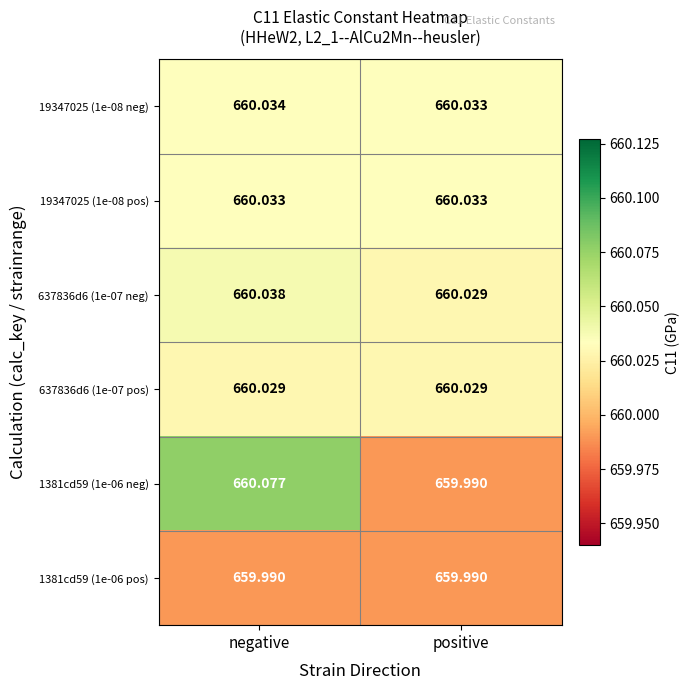

What is the smallest value displayed?

660.0